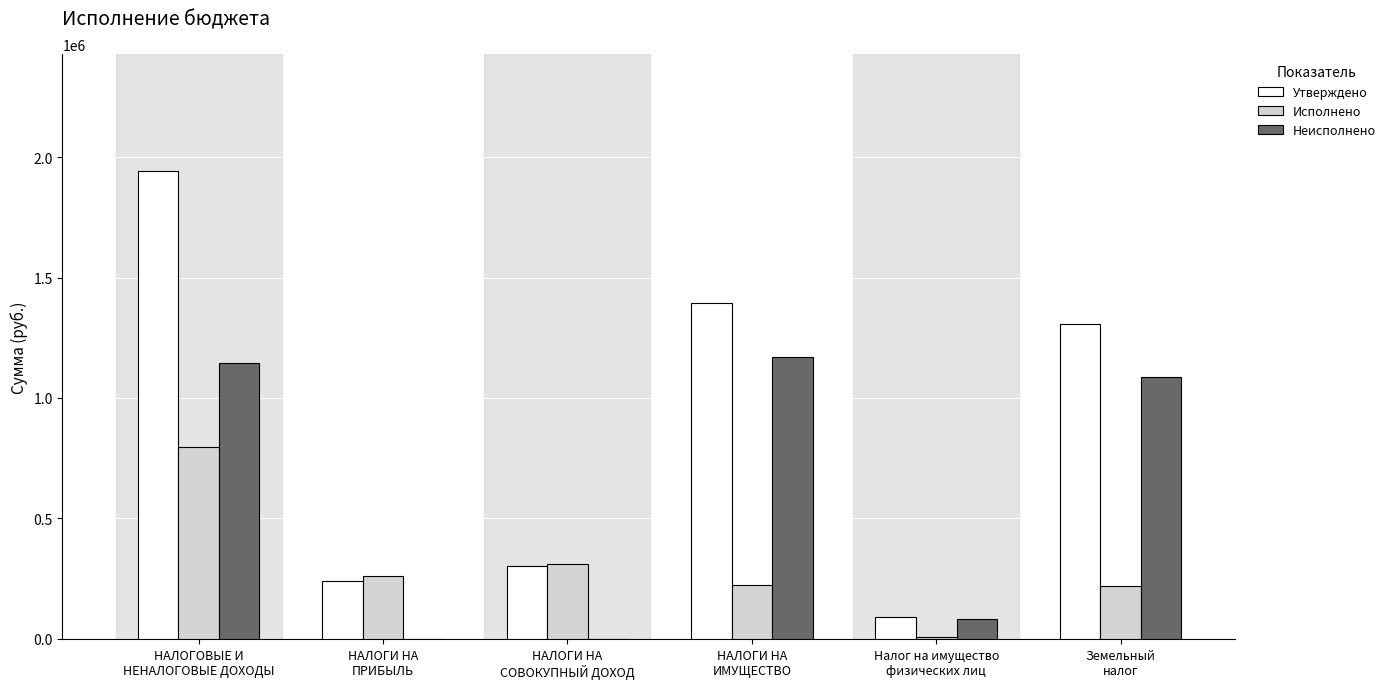

Are the bars grouped side by side (vs. stacked)?

Yes